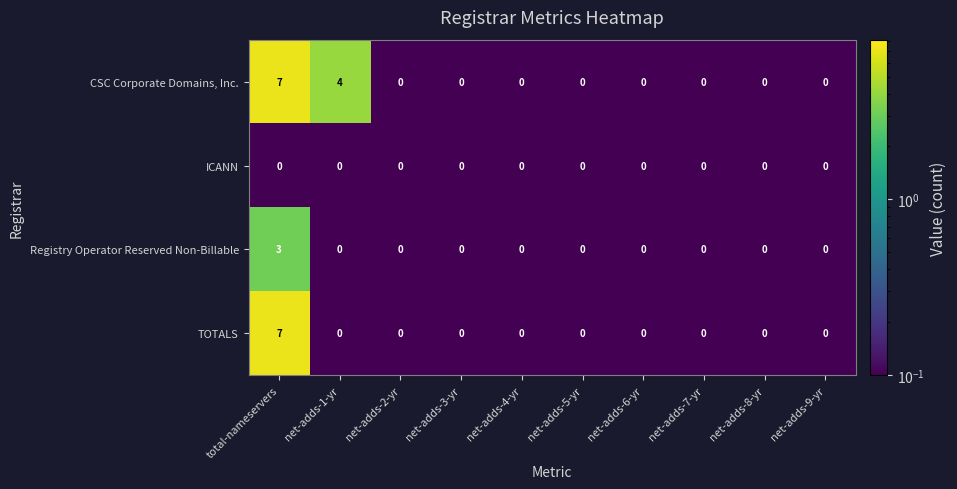

What is the difference between the maximum and minimum values in the Registry Operator Reserved Non-Billable series?

3